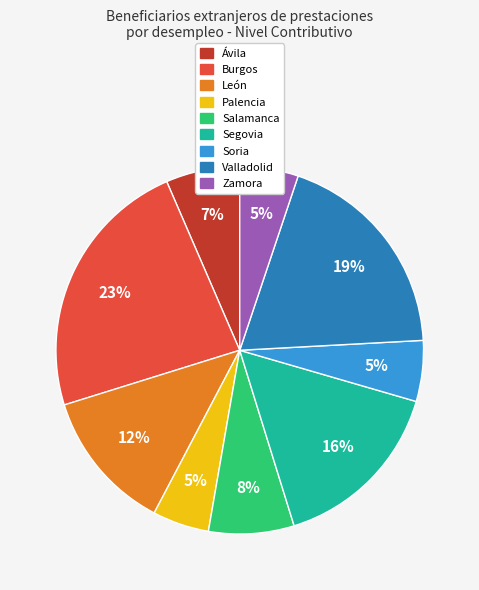

To the nearest percent, what portion does Salamanca represent?

8%